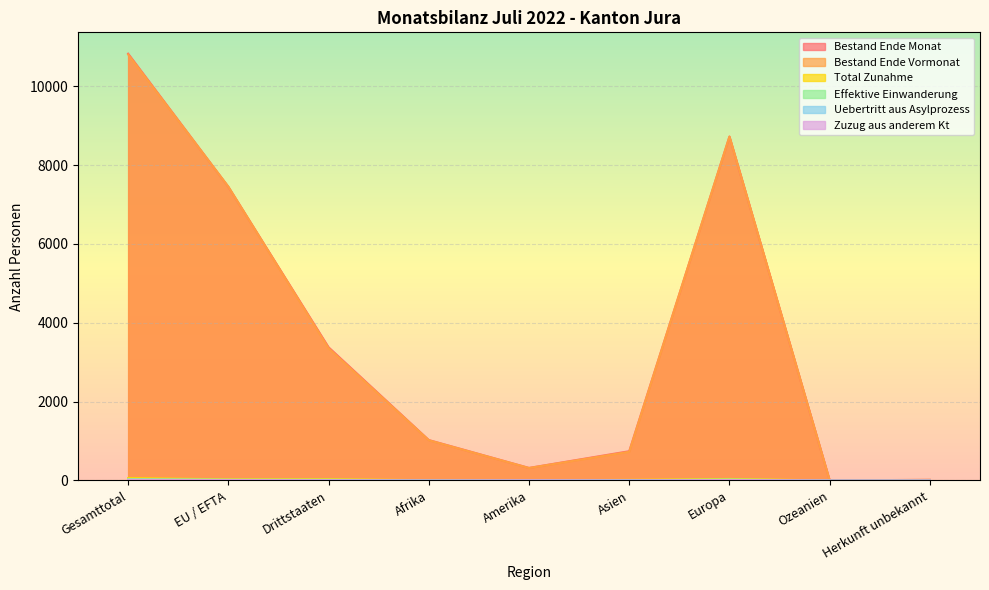

Reading right to left, list all the values displayed in this chart.

Bestand Ende Monat: Herkunft unbekannt=15	Ozeanien=3	Europa=8722	Asien=742	Amerika=318	Afrika=1025	Drittstaaten=3378	EU / EFTA=7447	Gesamttotal=10825
Bestand Ende Vormonat: Herkunft unbekannt=15	Ozeanien=3	Europa=8722	Asien=728	Amerika=316	Afrika=1020	Drittstaaten=3354	EU / EFTA=7450	Gesamttotal=10804
Total Zunahme: Herkunft unbekannt=0	Ozeanien=0	Europa=39	Asien=15	Amerika=2	Afrika=6	Drittstaaten=33	EU / EFTA=29	Gesamttotal=62
Effektive Einwanderung: Herkunft unbekannt=0	Ozeanien=0	Europa=25	Asien=6	Amerika=2	Afrika=5	Drittstaaten=18	EU / EFTA=20	Gesamttotal=38
Uebertritt aus Asylprozess: Herkunft unbekannt=0	Ozeanien=0	Europa=2	Asien=7	Amerika=0	Afrika=0	Drittstaaten=9	EU / EFTA=0	Gesamttotal=9
Zuzug aus anderem Kt: Herkunft unbekannt=0	Ozeanien=0	Europa=12	Asien=0	Amerika=5	Afrika=0	Drittstaaten=5	EU / EFTA=12	Gesamttotal=17